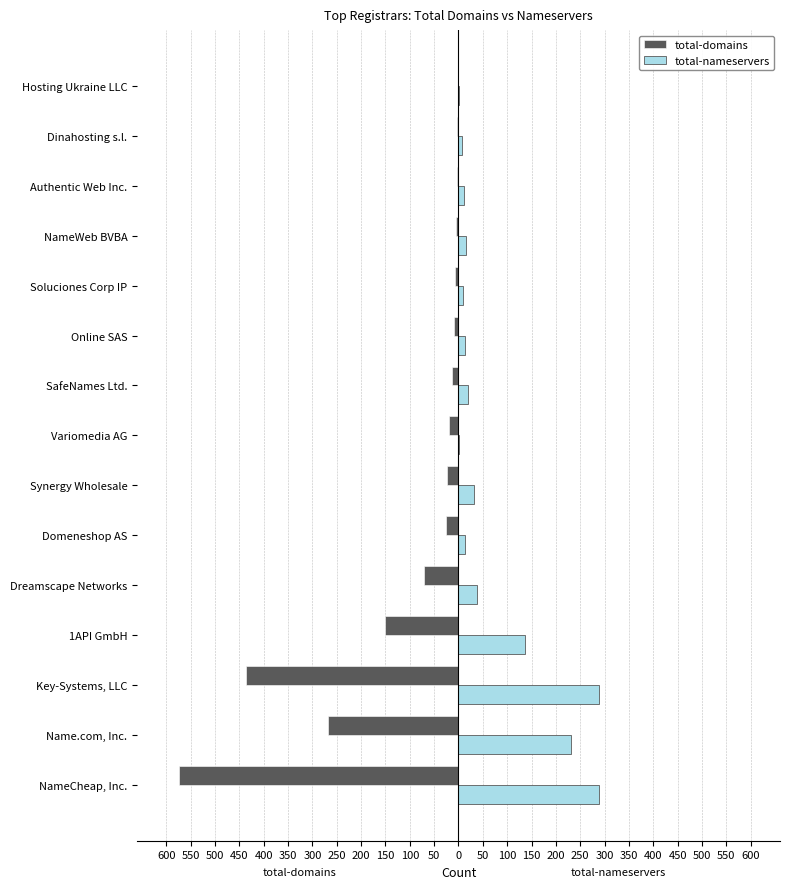

What are all the series names shown in the legend?

total-domains, total-nameservers